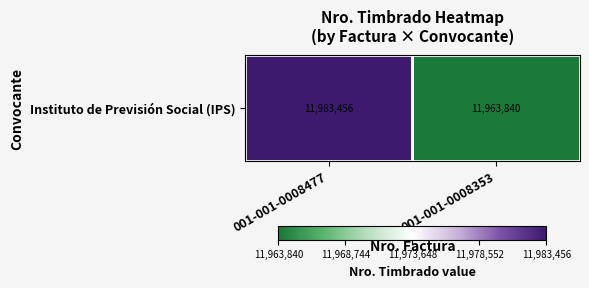

What is the average value?

11973648